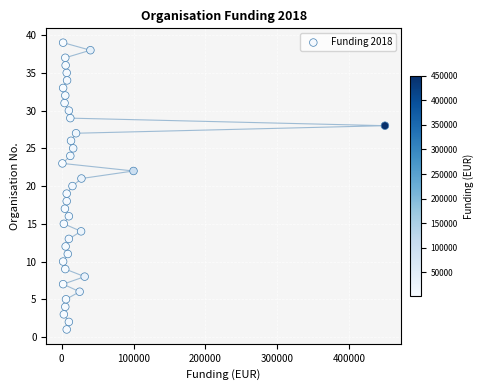

What is the range of Y values (max minus min)?

38